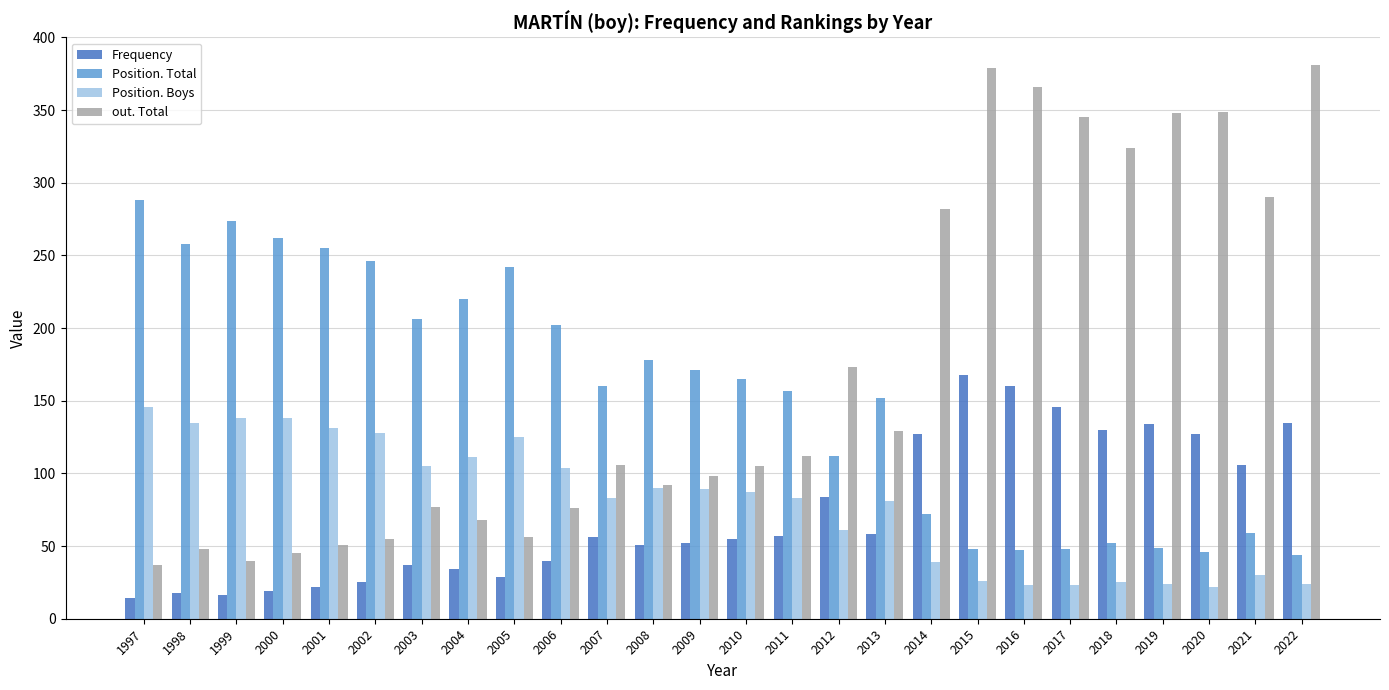

Does the chart contain stacked bars?

No